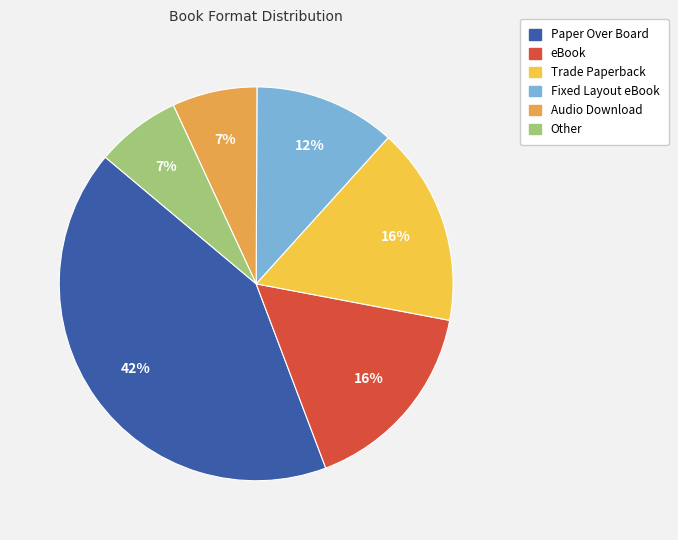

Approximately how many times larger is the value at eBook compared to Other?

2.3